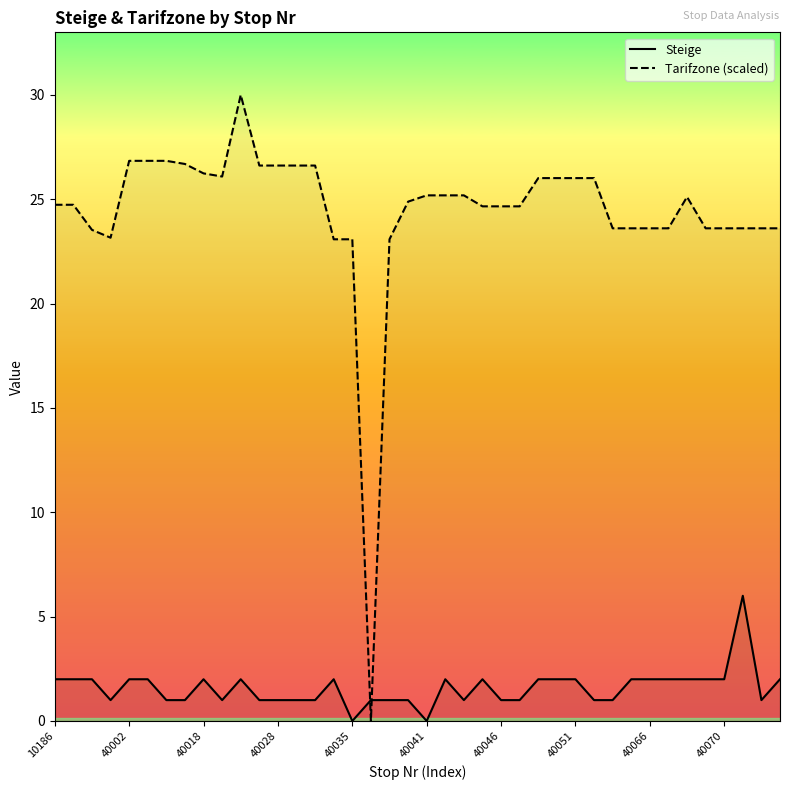

What is the difference between the highest and lowest values at 40028?

25.6